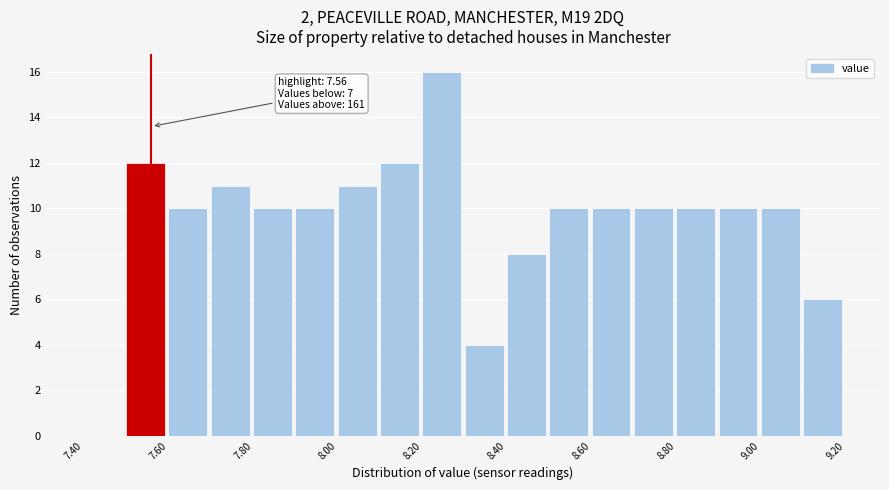

Over which range of the x-axis is the bar tallest?

8.2 to 8.3